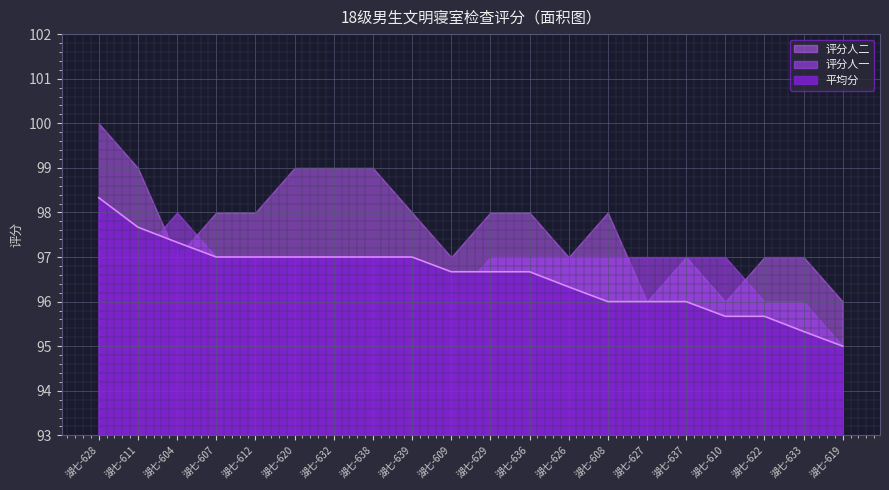

At which category is the sum across all series the highest?

湖七-628